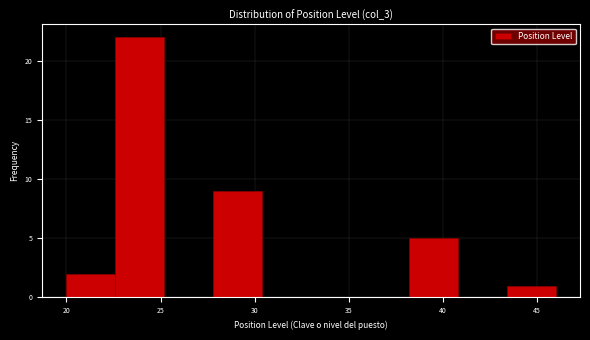

Reading left to right, transcribe this chart: for each bar, give the range it covers on the x-axis and its height. Neither the bar edges nor the heights are printed on the chart, so give them approximately, as read against the axes.

20.0 to 22.6: 2
22.6 to 25.2: 22
25.2 to 27.8: 0
27.8 to 30.4: 9
30.4 to 33.0: 0
33.0 to 35.6: 0
35.6 to 38.2: 0
38.2 to 40.8: 5
40.8 to 43.4: 0
43.4 to 46.0: 1